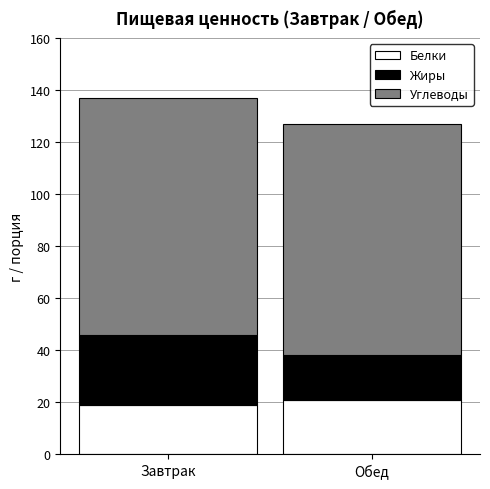

Reading left to right, what are the values for Белки?

Завтрак=19	Обед=21